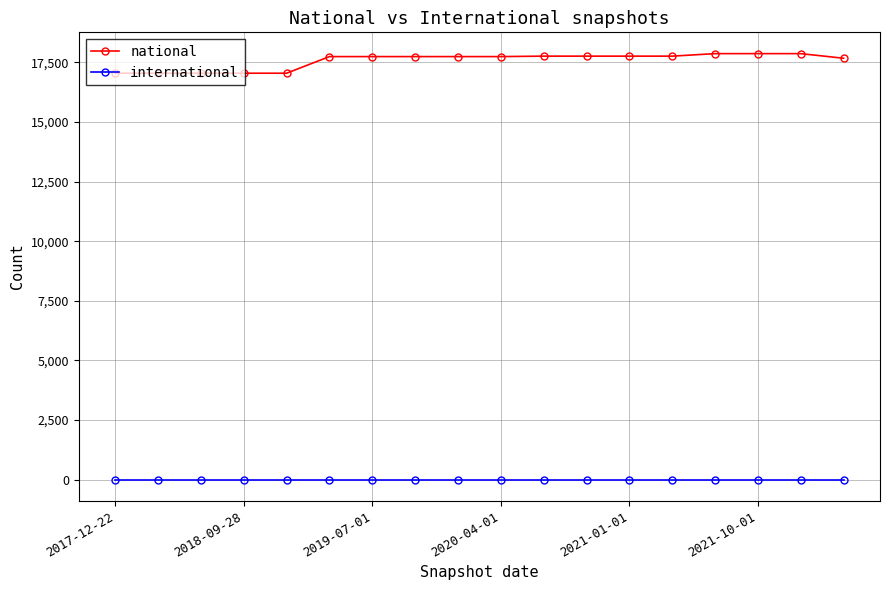

Which series has the largest range (max minus min)?

national